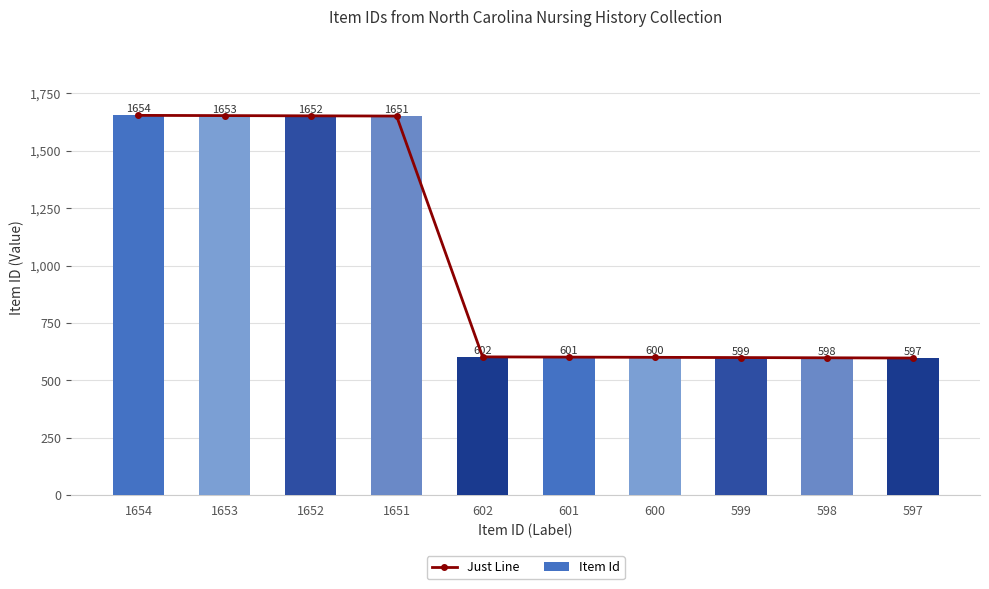

Which series has the largest total across all categories?

Just Line